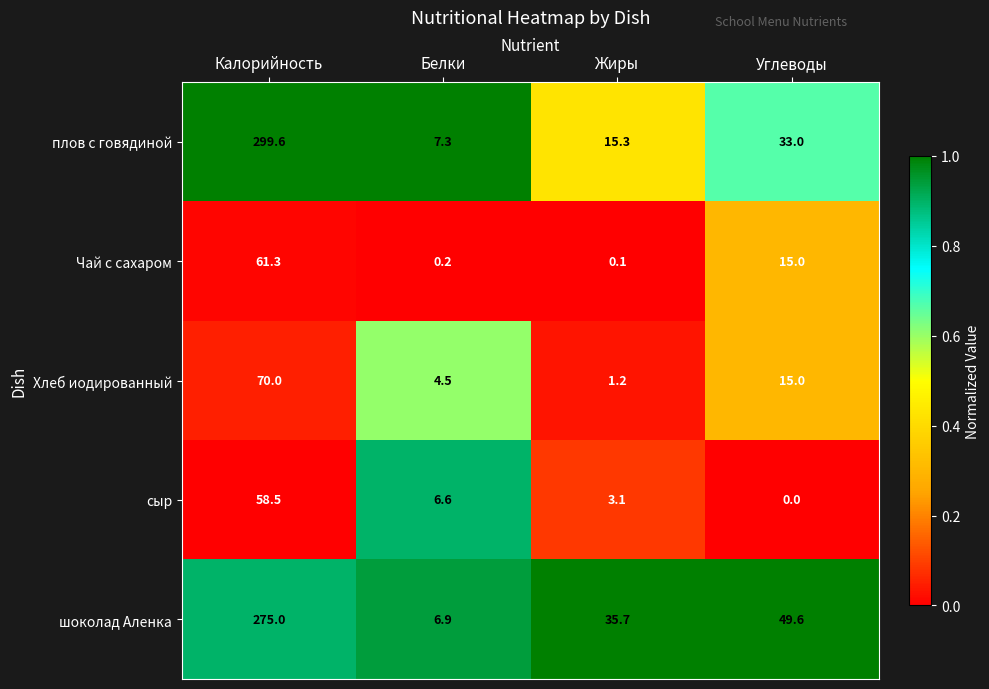

The Чай с сахаром series shows 0.4 at Белки. True or false?

False